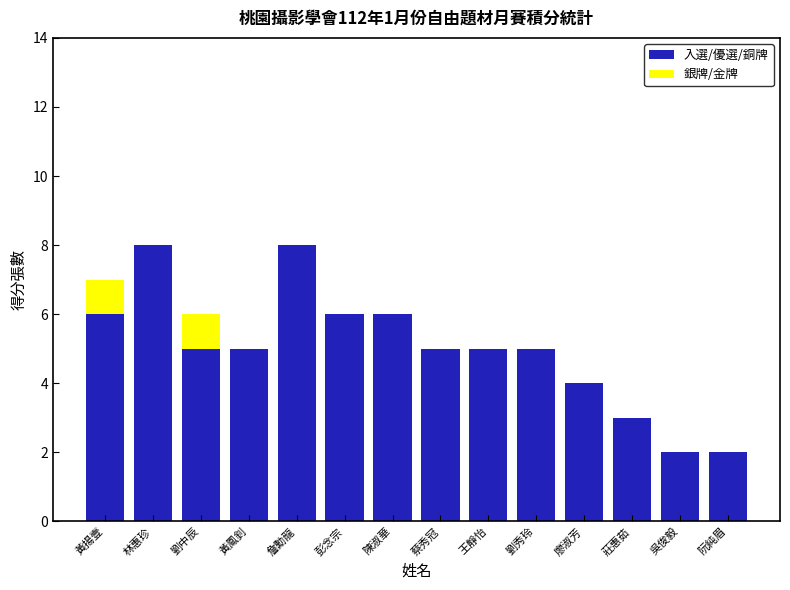

What is the total value across all series at 廖淑芳?

4